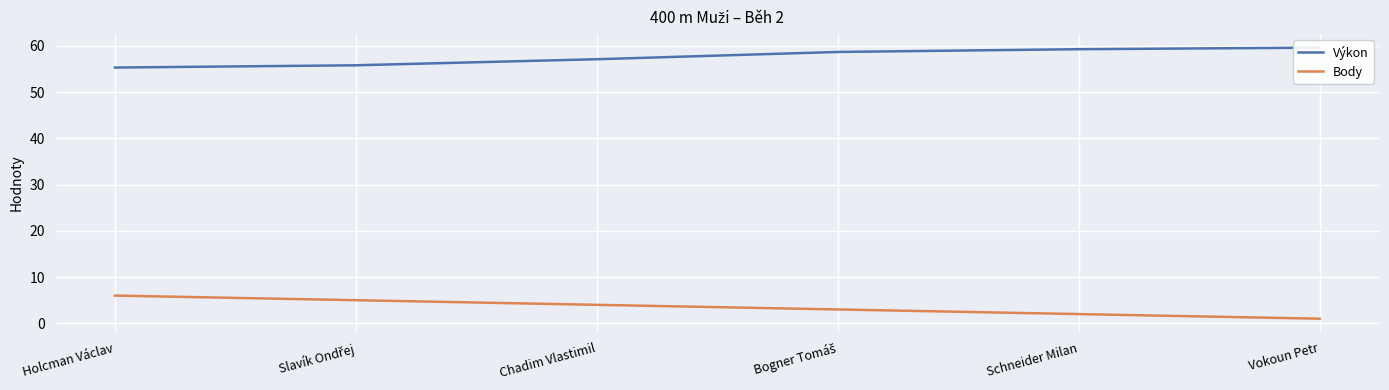

Which category has the lowest value in the Body series?

Vokoun Petr